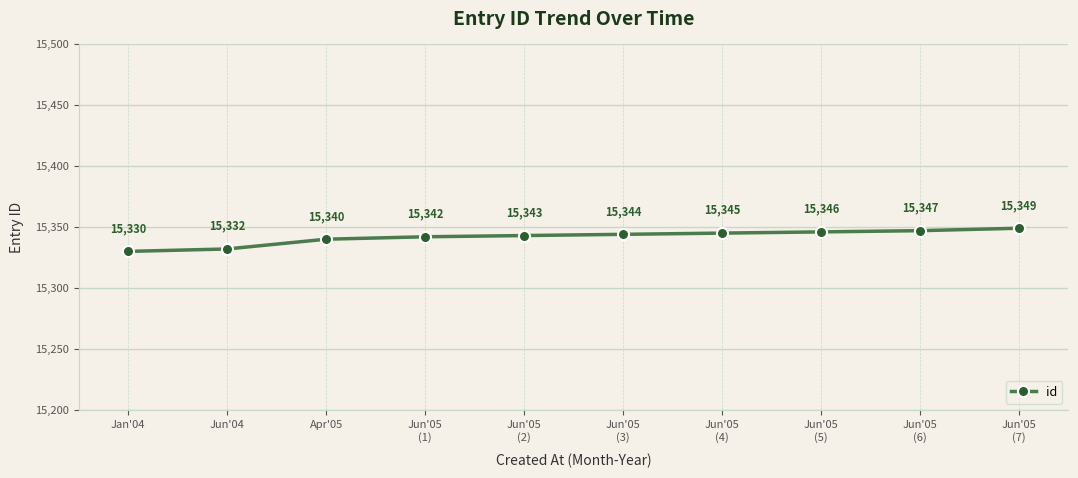

True or false: there are more than 0 points higher than both neighbors.

False